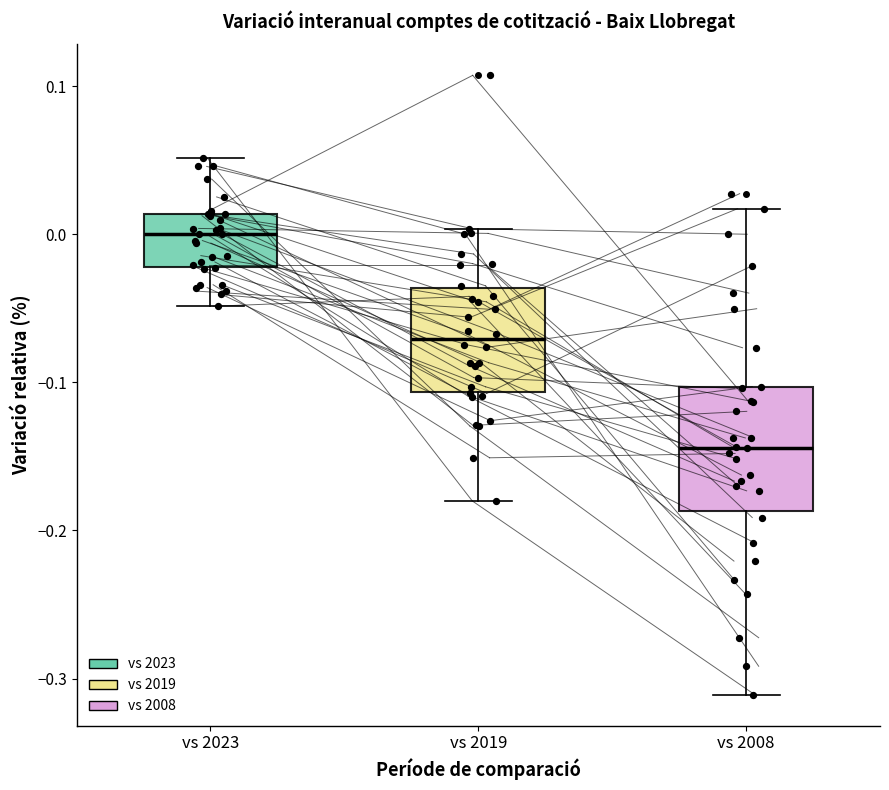

Where does the median line of the box for vs 2019 sit on the y-axis? The values are not printed on the chart, so give them approximately, as read against the axis.

-0.07